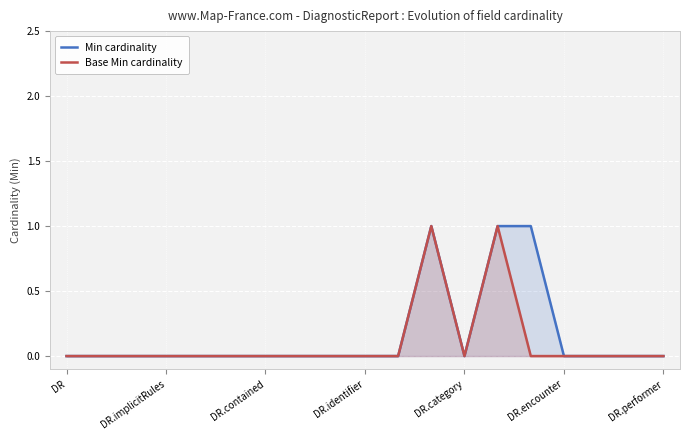

At which label is Base Min cardinality closest to 0?

DR